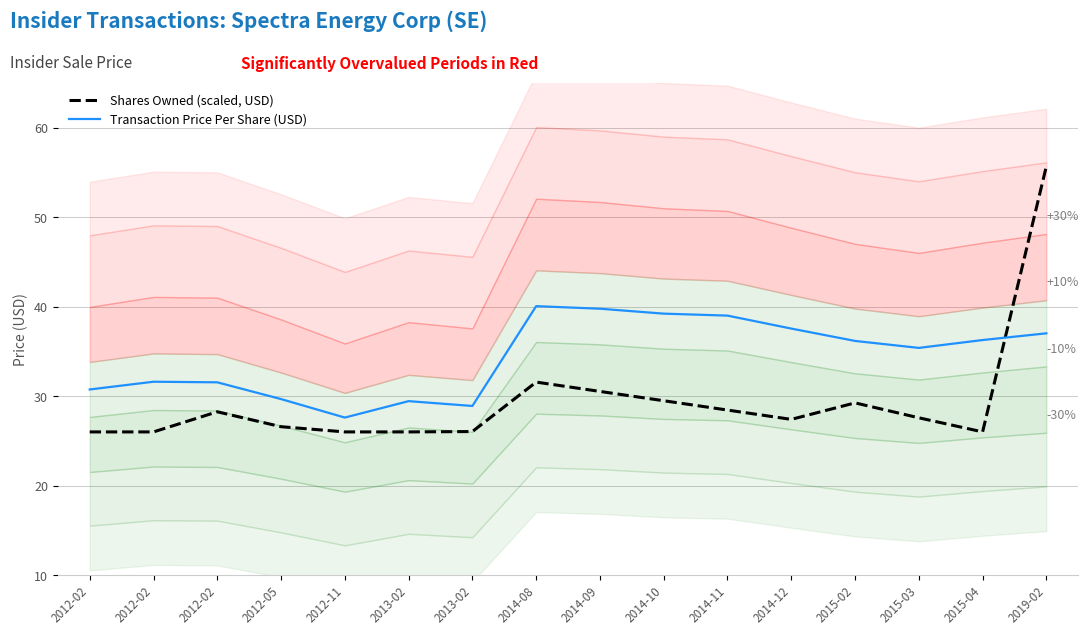

Does the chart have visible grid lines?

Yes